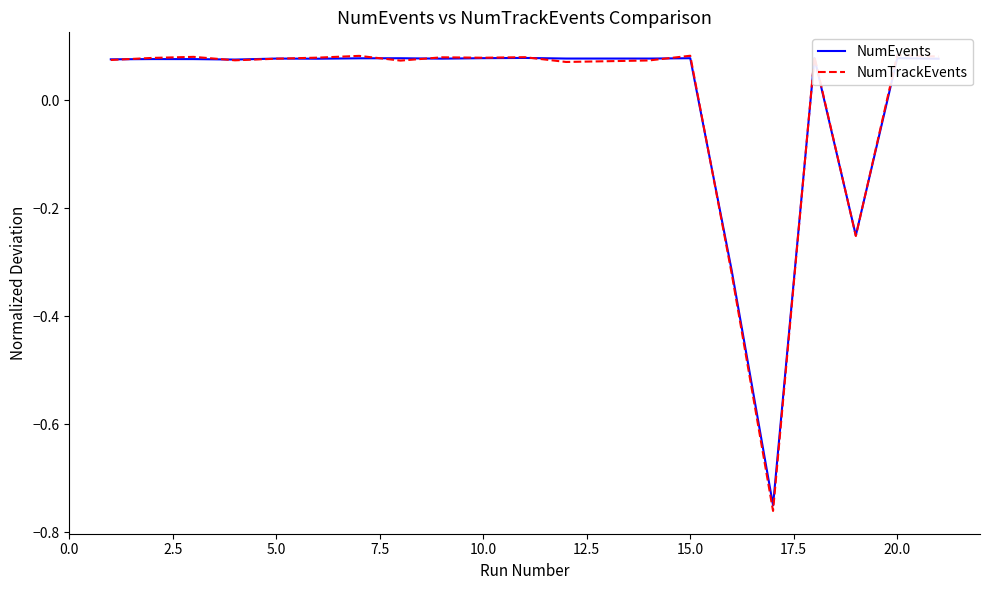

Rank the series by their average value, from highest to lowest.

NumTrackEvents, NumEvents